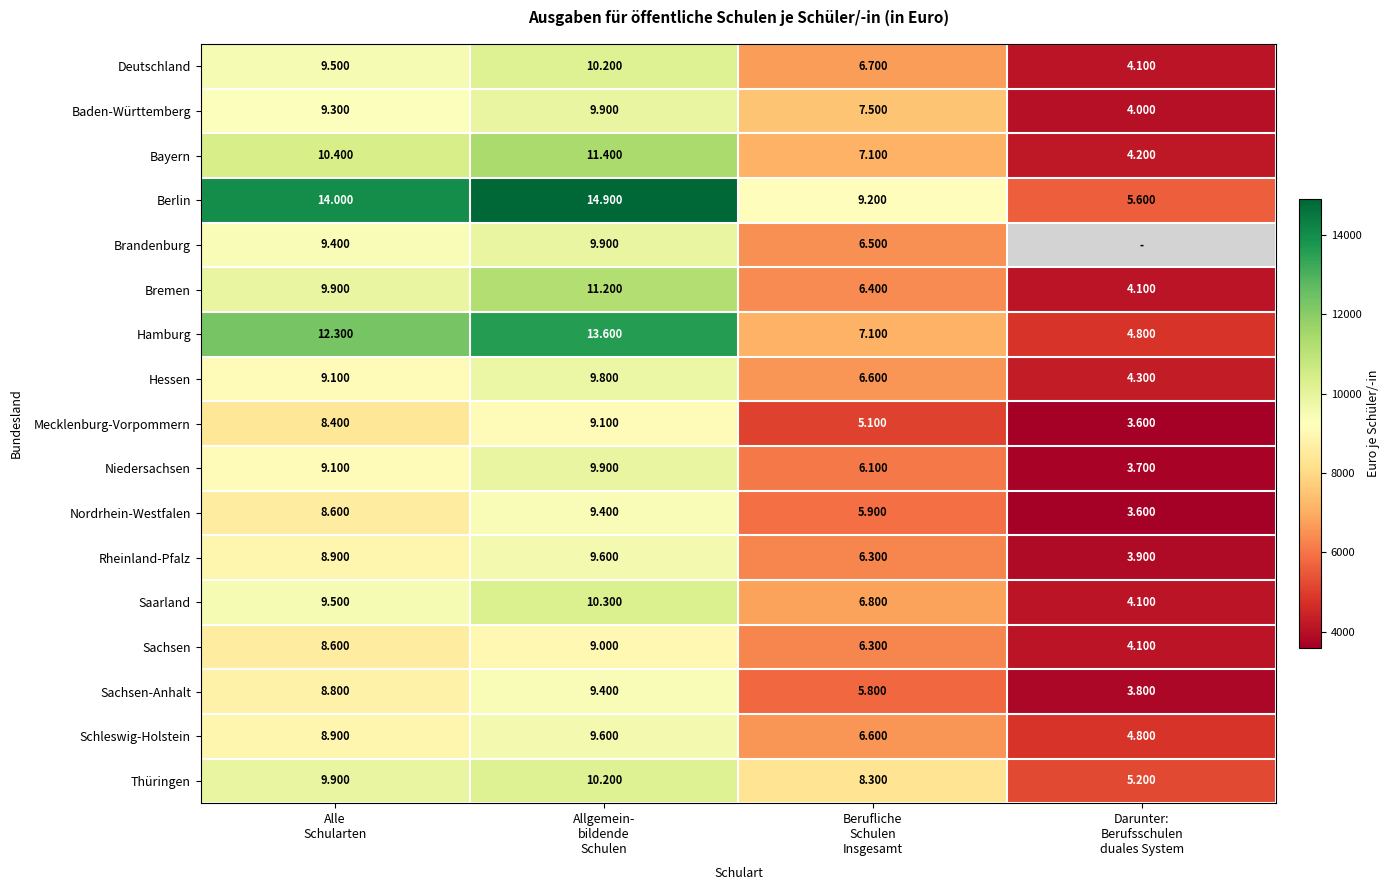

What is the difference between the maximum and minimum values in the Niedersachsen series?

6200.0